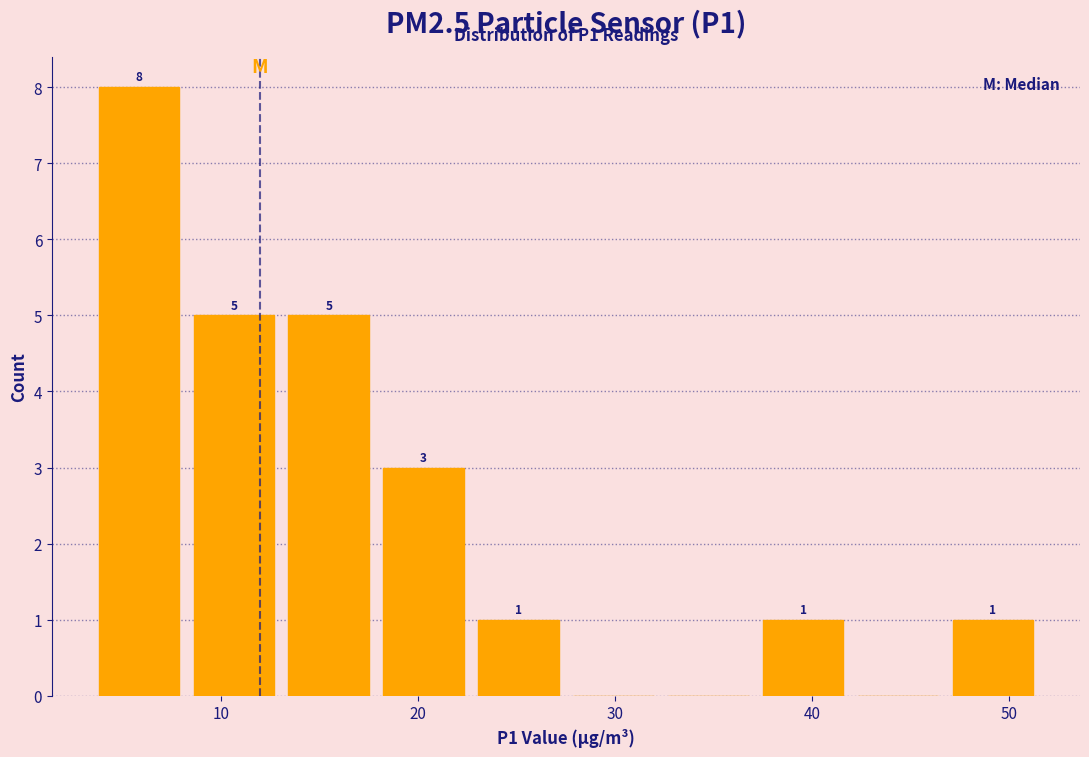

Which range on the x-axis has the tallest bar?

3 to 8